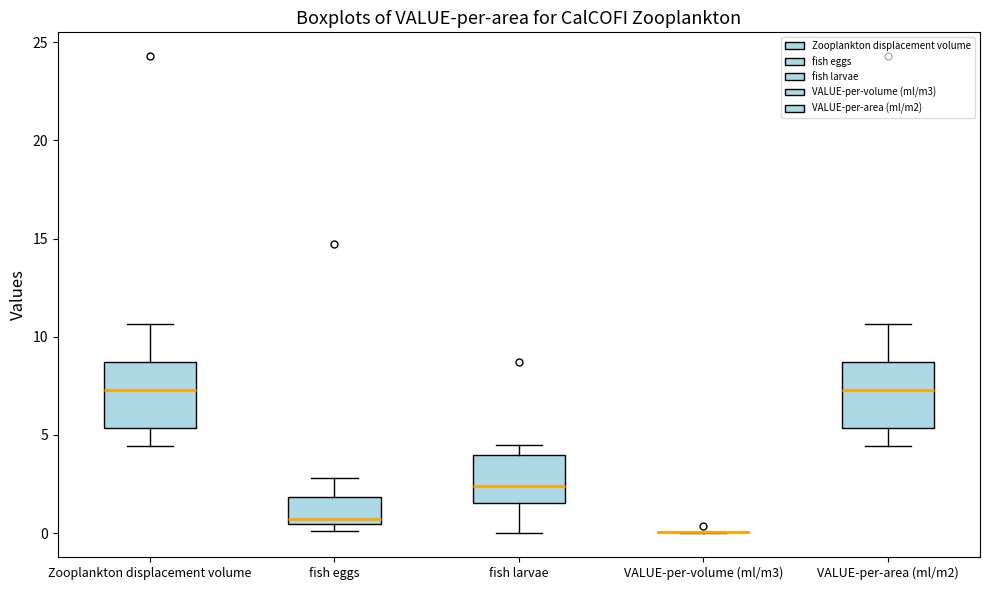

Reading left to right, read every box against the y-axis: the position of its median line, the range the box covers, and the ends of its whiskers. The values are not printed on the chart, so give them approximately, as read against the axis.

Zooplankton displacement volume: median 7.5, box 5.5 to 8.5, whiskers 4.5 to 10.5
fish eggs: median 0.5 (just above the box's lower edge), box 0.5 to 2.0, whiskers 0.0 to 3.0
fish larvae: median 2.5, box 1.5 to 4.0, whiskers 0.0 to 4.5
VALUE-per-volume (ml/m3): box collapsed to a line at 0.0, whiskers 0.0 to 0.0
VALUE-per-area (ml/m2): median 7.5, box 5.5 to 8.5, whiskers 4.5 to 10.5